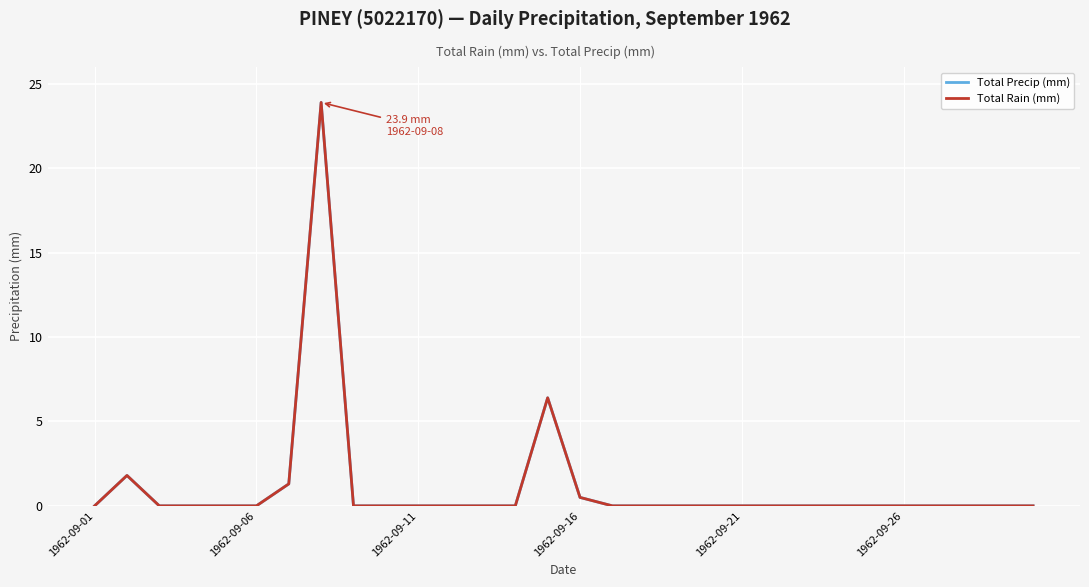

Rank the series by their maximum value, from lowest to highest.

Total Precip (mm), Total Rain (mm)